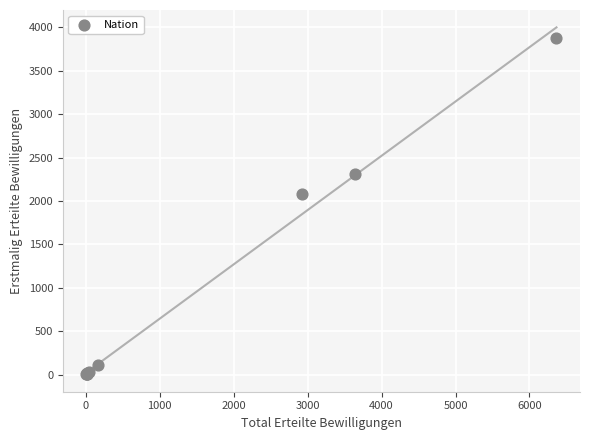

What Y value in the scatter plot is closest to 1942?

2082